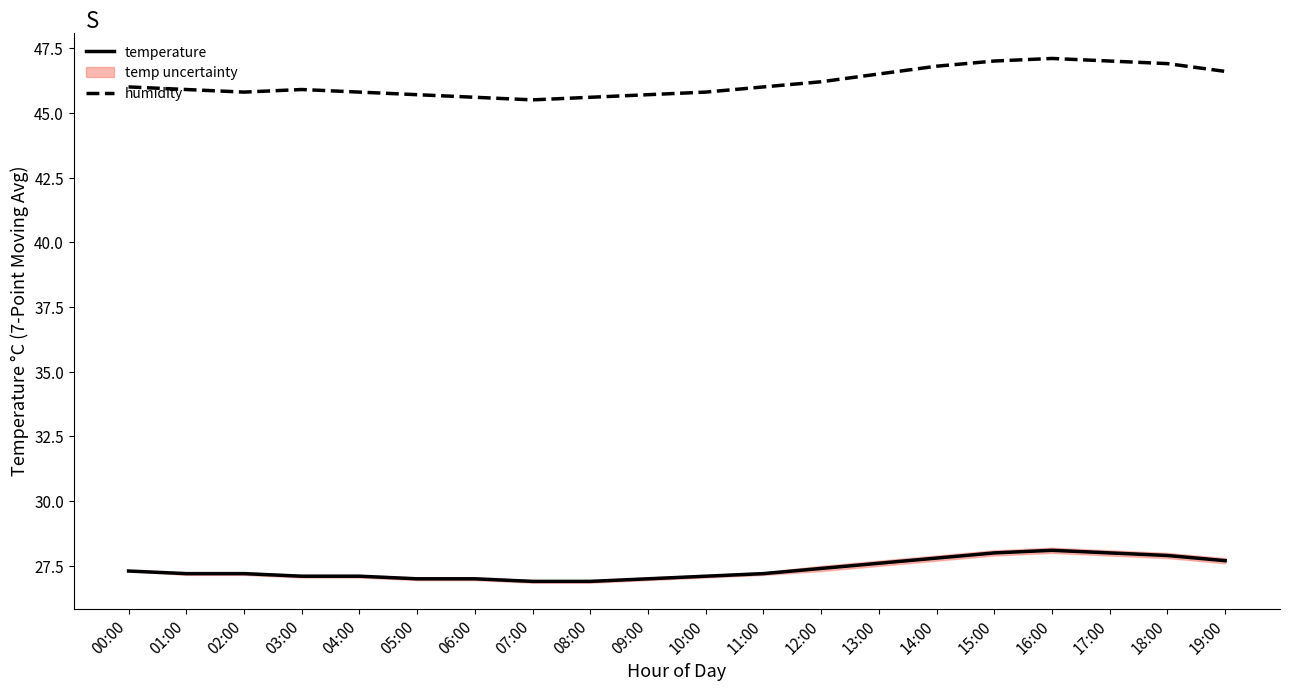

Reading right to left, extract all data points from this chart.

temperature: 27.7	27.9	28.0	28.1	28.0	27.8	27.6	27.4	27.2	27.1	27.0	26.9	26.9	27.0	27.0	27.1	27.1	27.2	27.2	27.3
humidity: 46.6	46.9	47.0	47.1	47.0	46.8	46.5	46.2	46.0	45.8	45.7	45.6	45.5	45.6	45.7	45.8	45.9	45.8	45.9	46.0